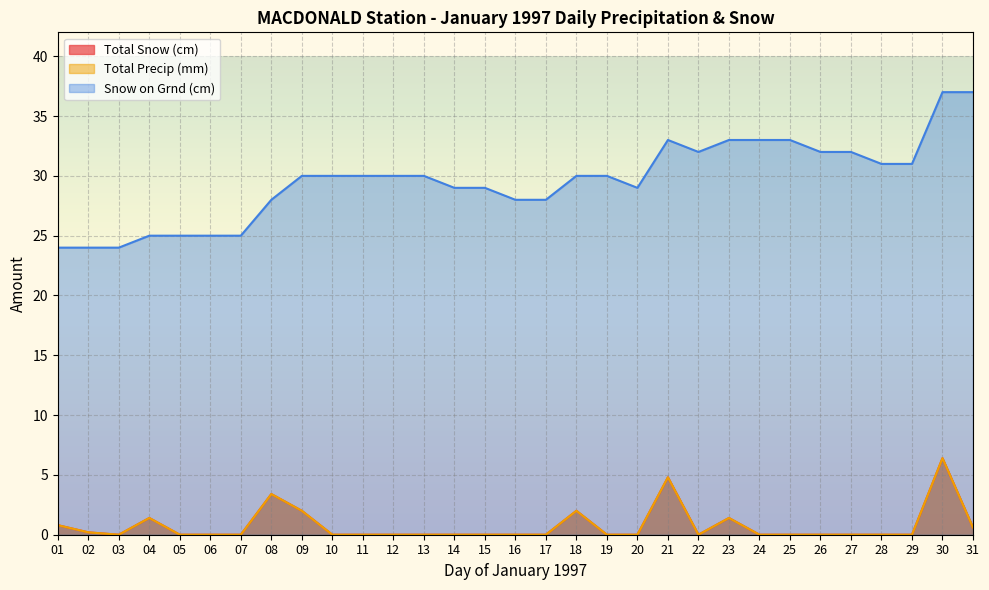

Reading left to right, extract all data points from this chart.

Total Snow (cm): 0.8	0.2	0.0	1.4	0.0	0.0	0.0	3.4	2.0	0.0	0.0	0.0	0.0	0.0	0.0	0.0	0.0	2.0	0.0	0.0	4.8	0.0	1.4	0.0	0.0	0.0	0.0	0.0	0.0	6.4	0.6
Total Precip (mm): 0.8	0.2	0.0	1.4	0.0	0.0	0.0	3.4	2.0	0.0	0.0	0.0	0.0	0.0	0.0	0.0	0.0	2.0	0.0	0.0	4.8	0.0	1.4	0.0	0.0	0.0	0.0	0.0	0.0	6.4	0.6
Snow on Grnd (cm): 24.0	24.0	24.0	25.0	25.0	25.0	25.0	28.0	30.0	30.0	30.0	30.0	30.0	29.0	29.0	28.0	28.0	30.0	30.0	29.0	33.0	32.0	33.0	33.0	33.0	32.0	32.0	31.0	31.0	37.0	37.0